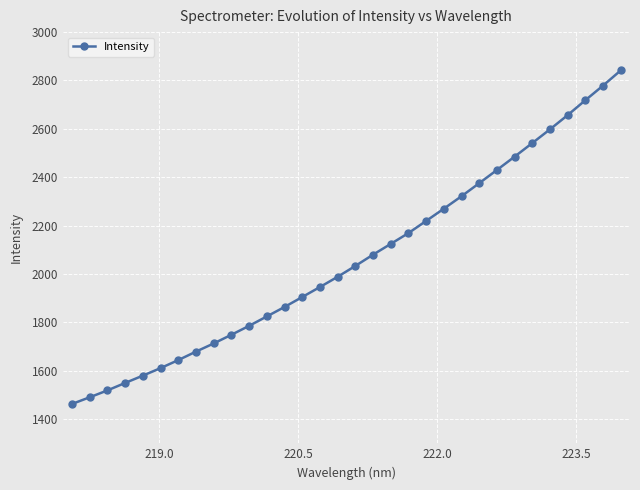

How many lines are shown in the chart?

1